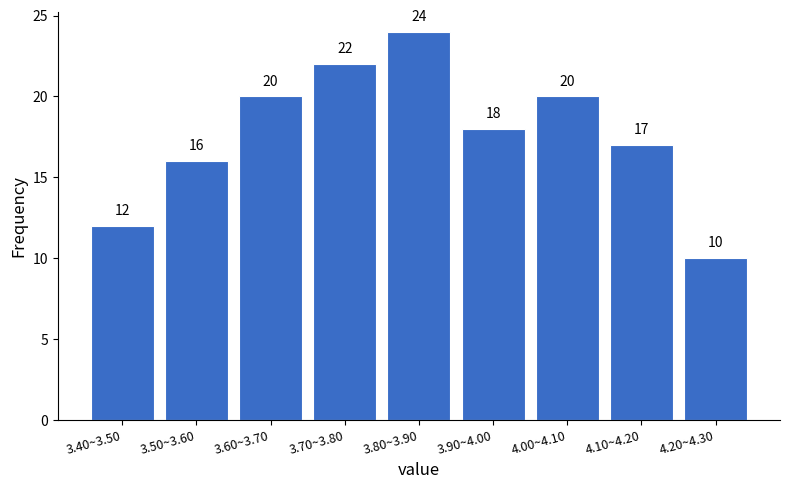

Reading left to right, transcribe all the data shown in this chart.

3.40~3.50=12	3.50~3.60=16	3.60~3.70=20	3.70~3.80=22	3.80~3.90=24	3.90~4.00=18	4.00~4.10=20	4.10~4.20=17	4.20~4.30=10